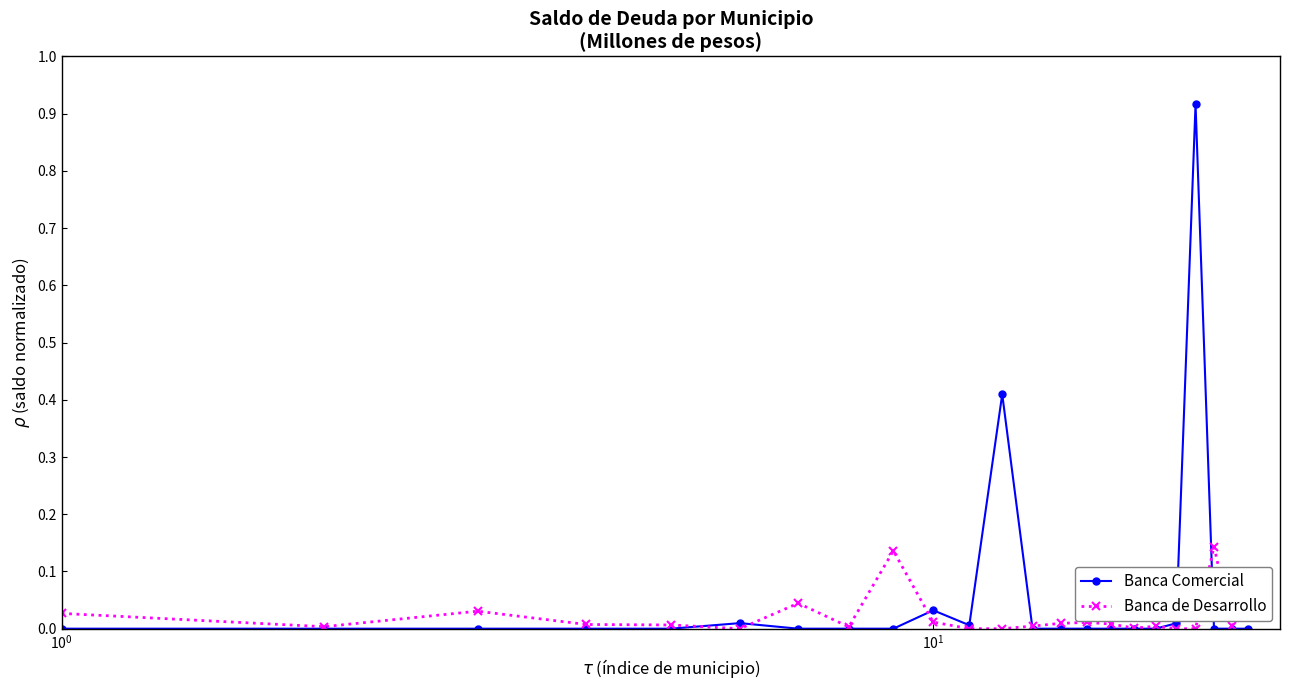

How many lines are shown in the chart?

2